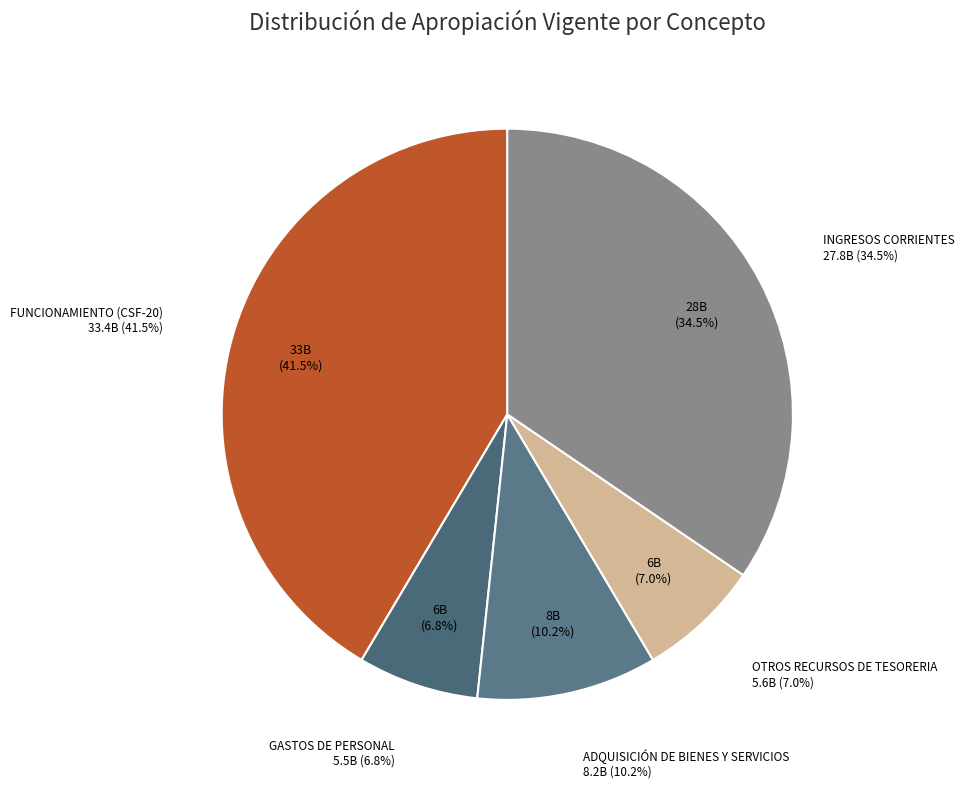

Does FUNCIONAMIENTO represent more than half of the total?

No